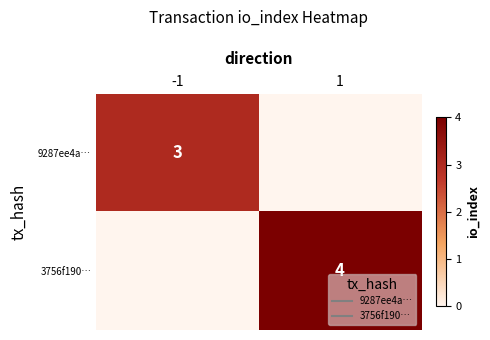

Which label corresponds to the smallest value in the chart?

1